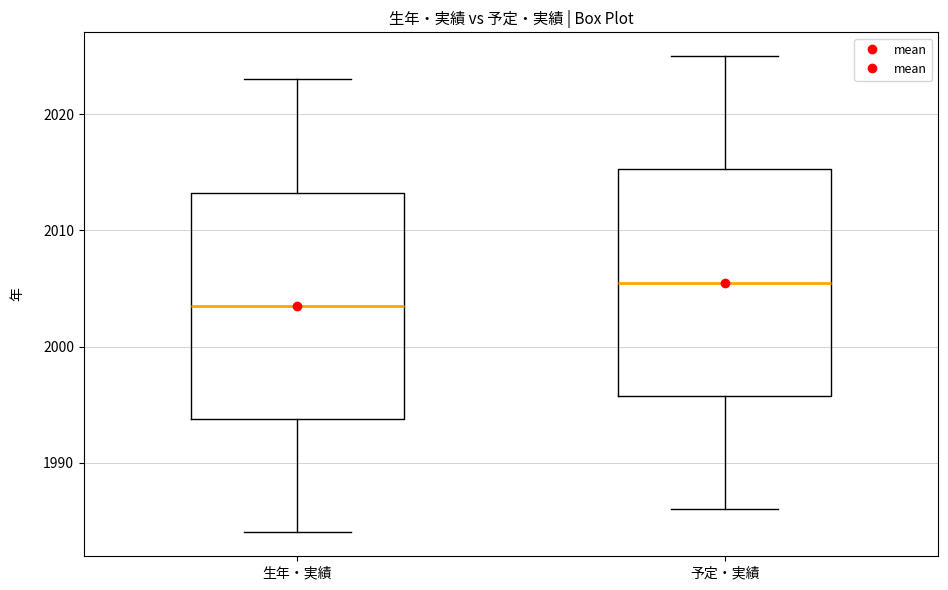

Which box has the lowest median line?

生年・実績